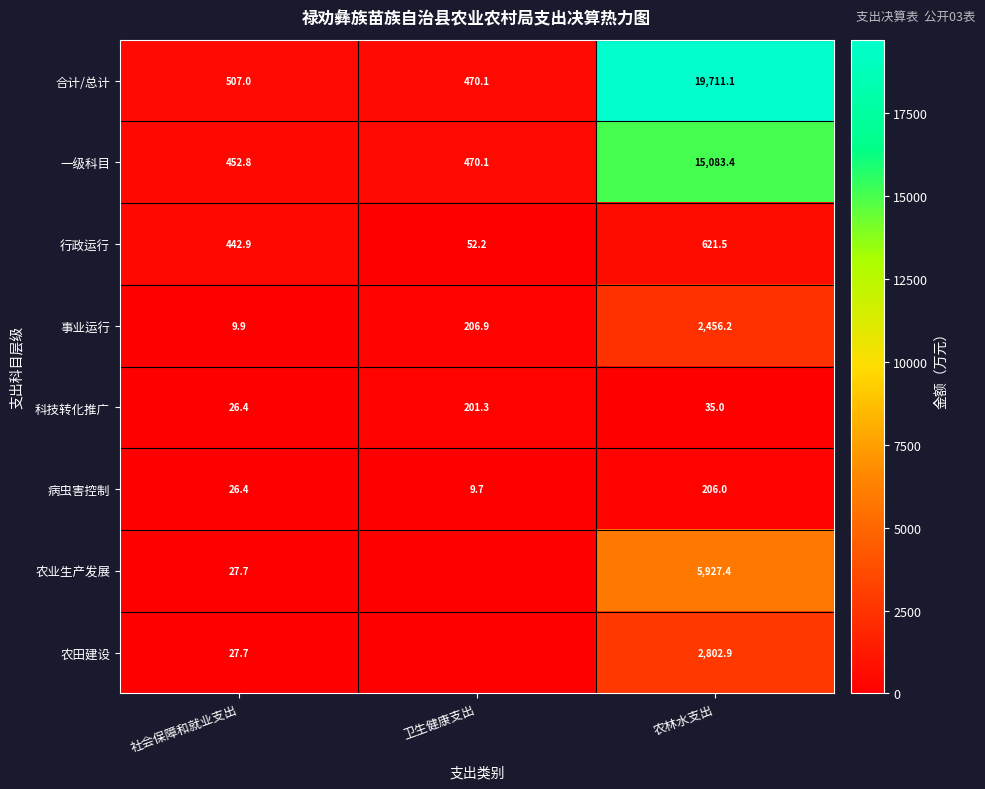

What is the spread (max minus min) of values at 农林水支出?

19676.1